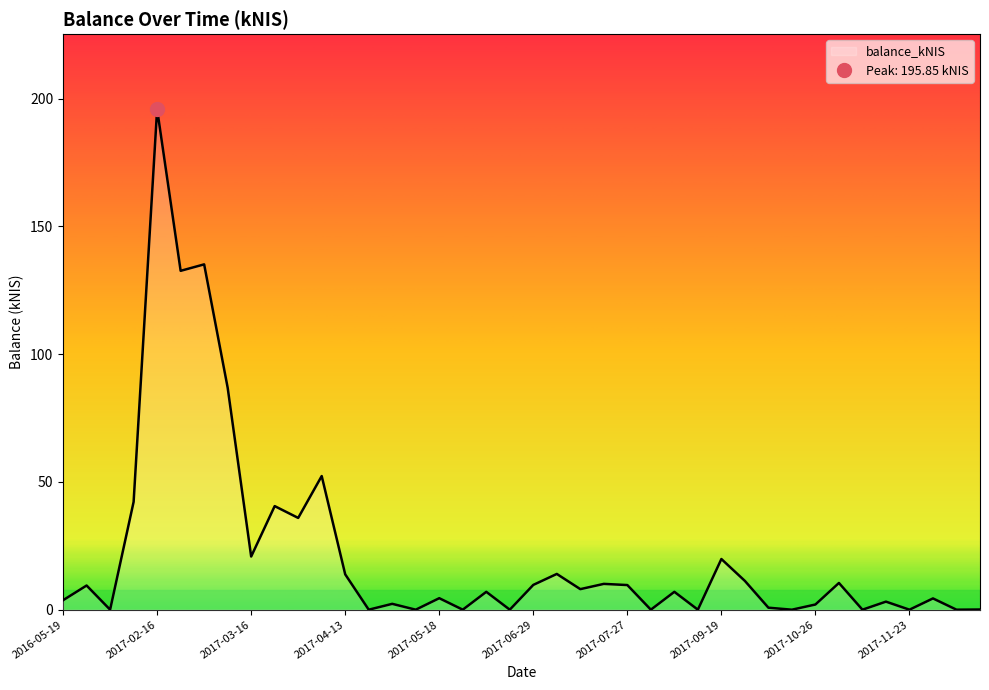

What is the difference between the values at 2017-03-16 and 2017-02-16?

175.0